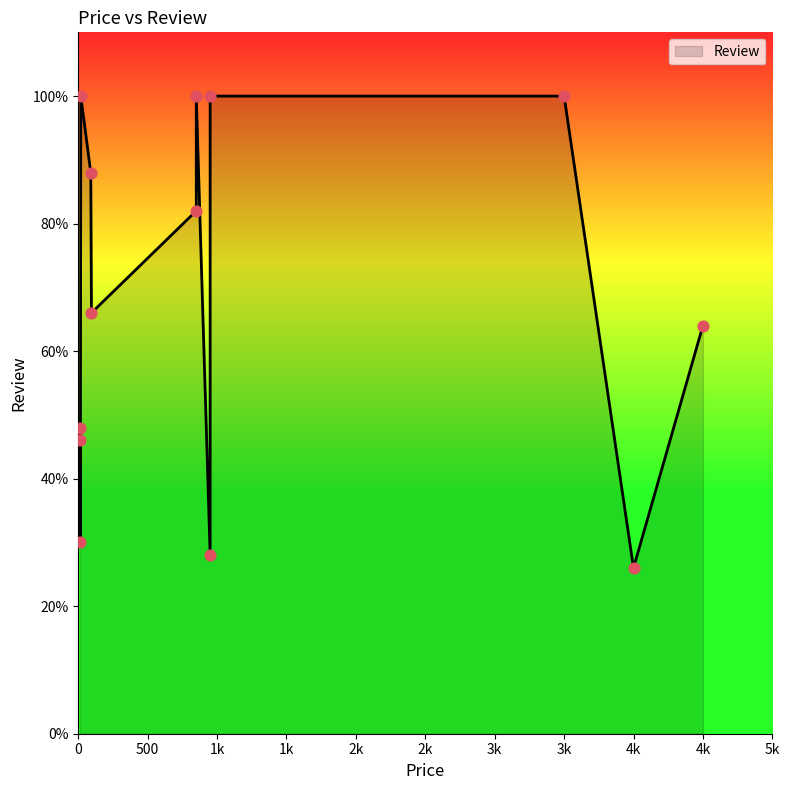

Which has a higher value, 4500 or 18?

18